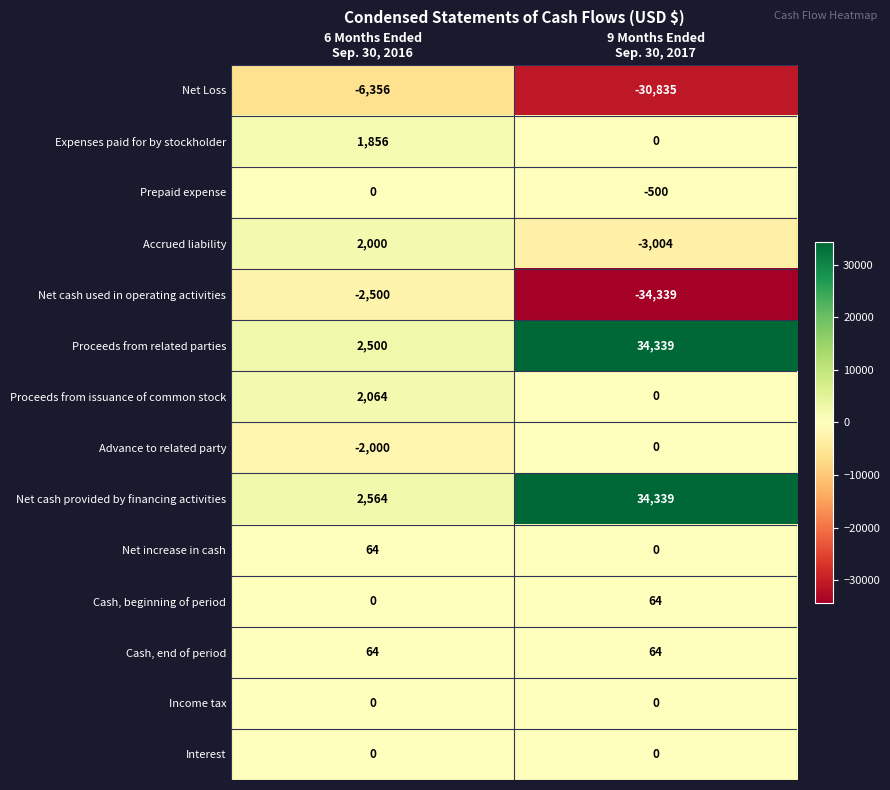

Which series has the largest total across all categories?

Net cash provided by financing activities